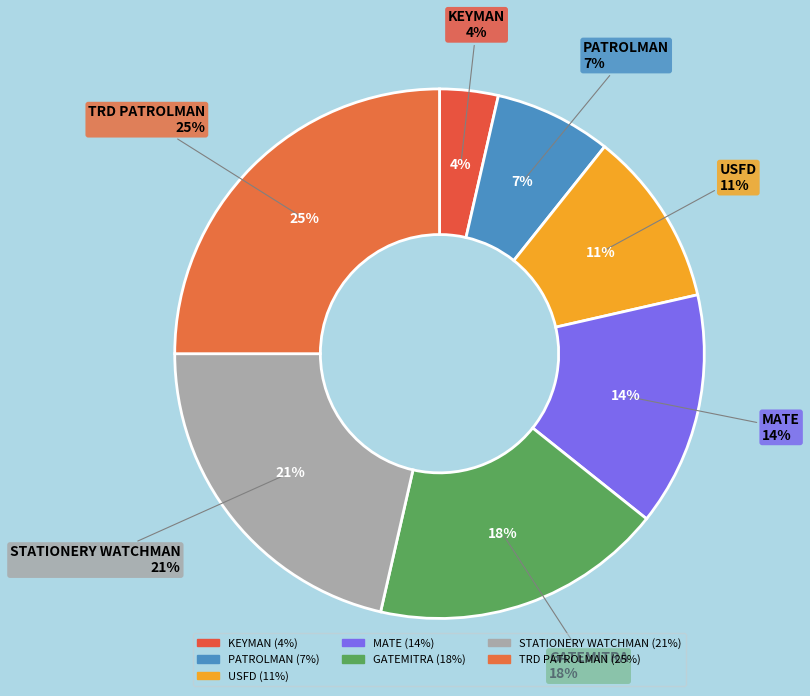

Is the sum of PATROLMAN and MATE greater than half?

No